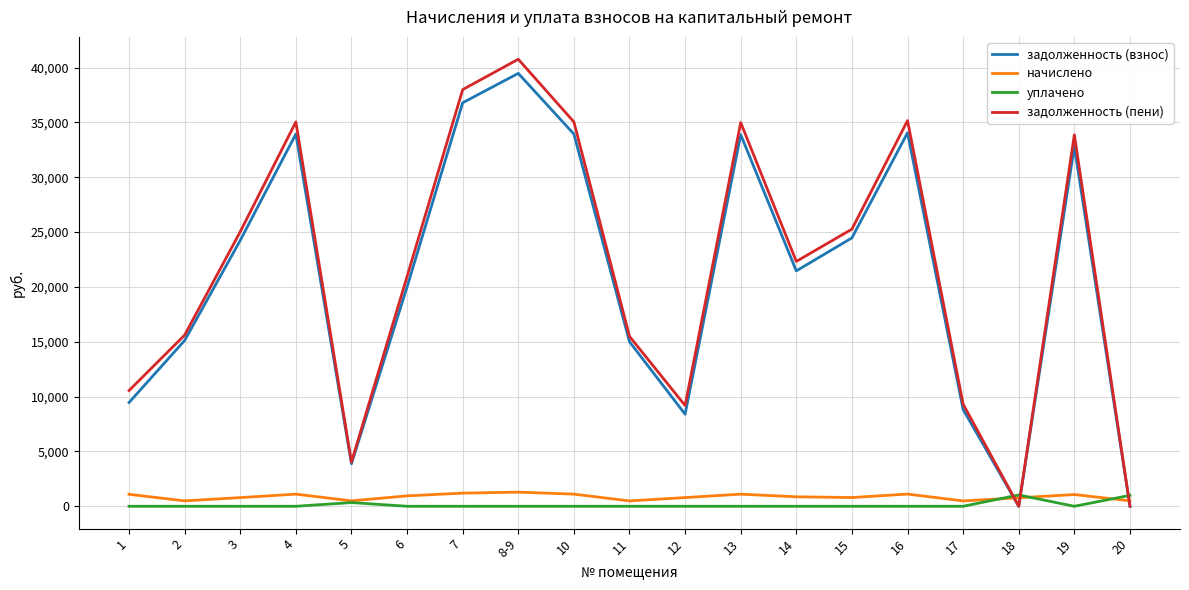

Is this an area chart (filled region under the line)?

No